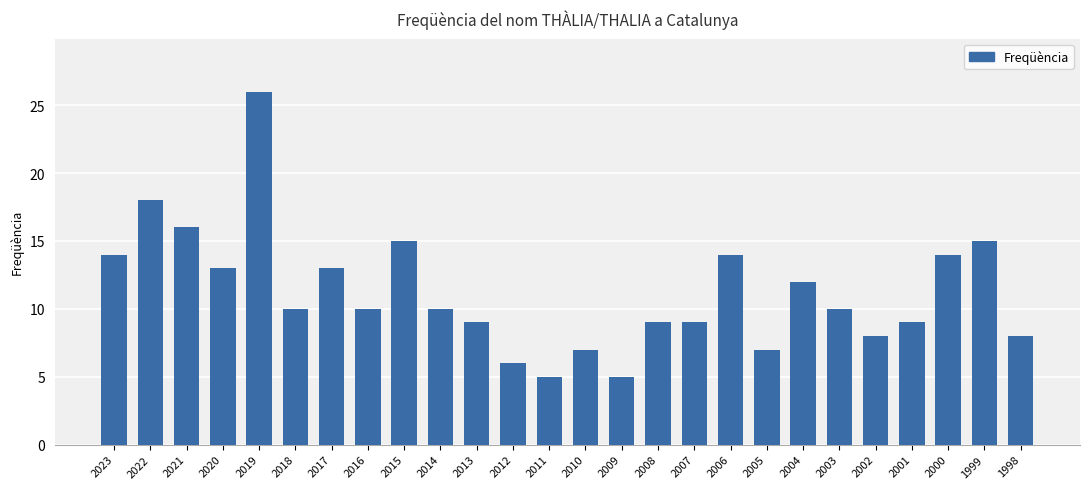

The value at 2015 is 26. True or false?

False